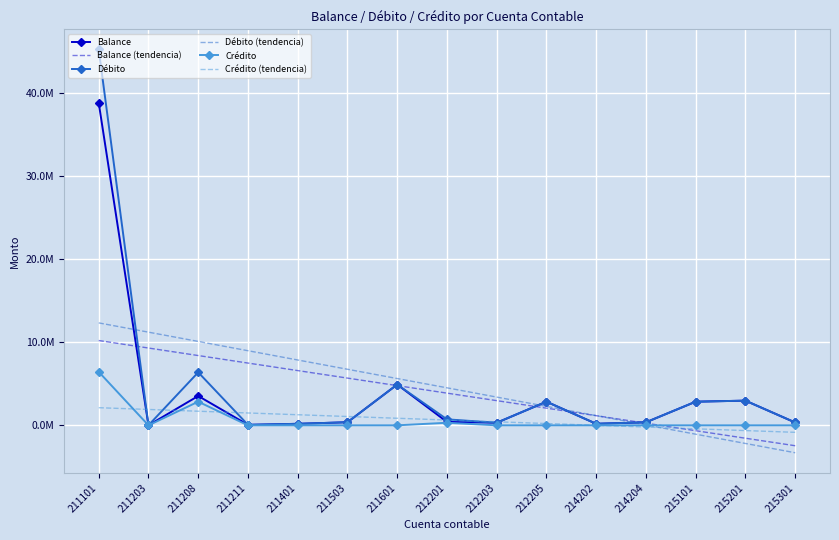

What are all the series names shown in the legend?

Balance, Balance (tendencia), Débito, Débito (tendencia), Crédito, Crédito (tendencia)